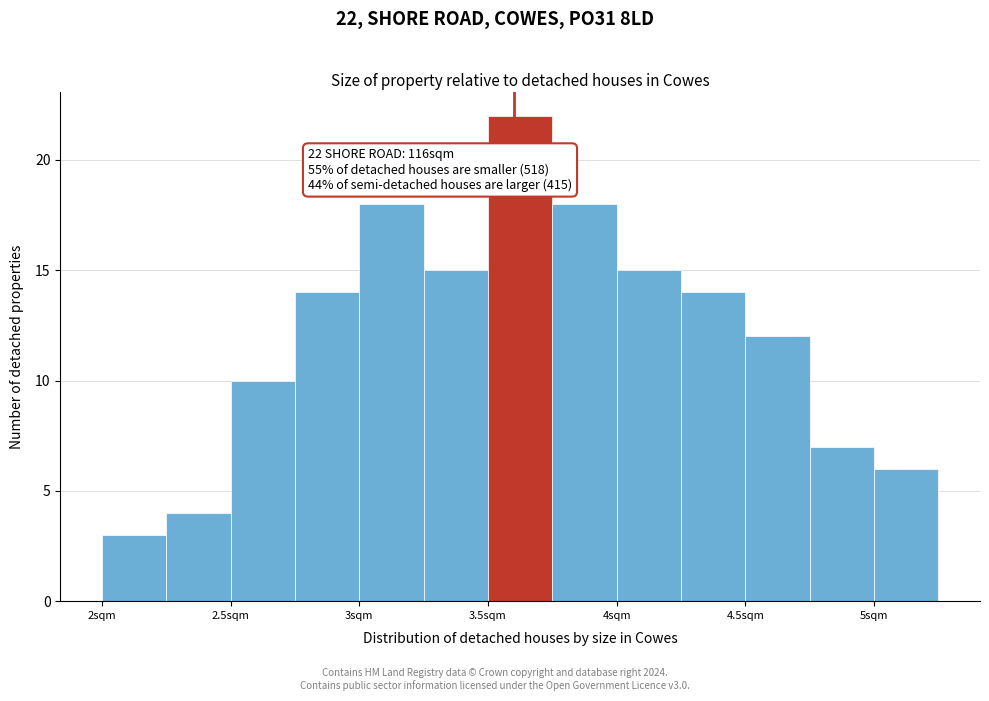

Which range on the x-axis has the tallest bar?

3.50 to 3.75